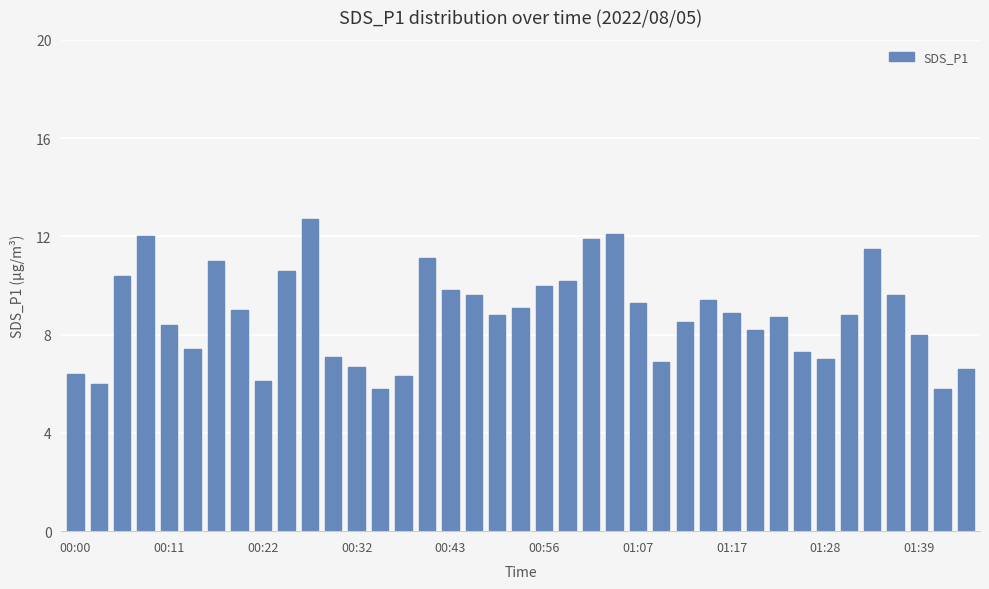

What is the smallest value displayed?

5.8